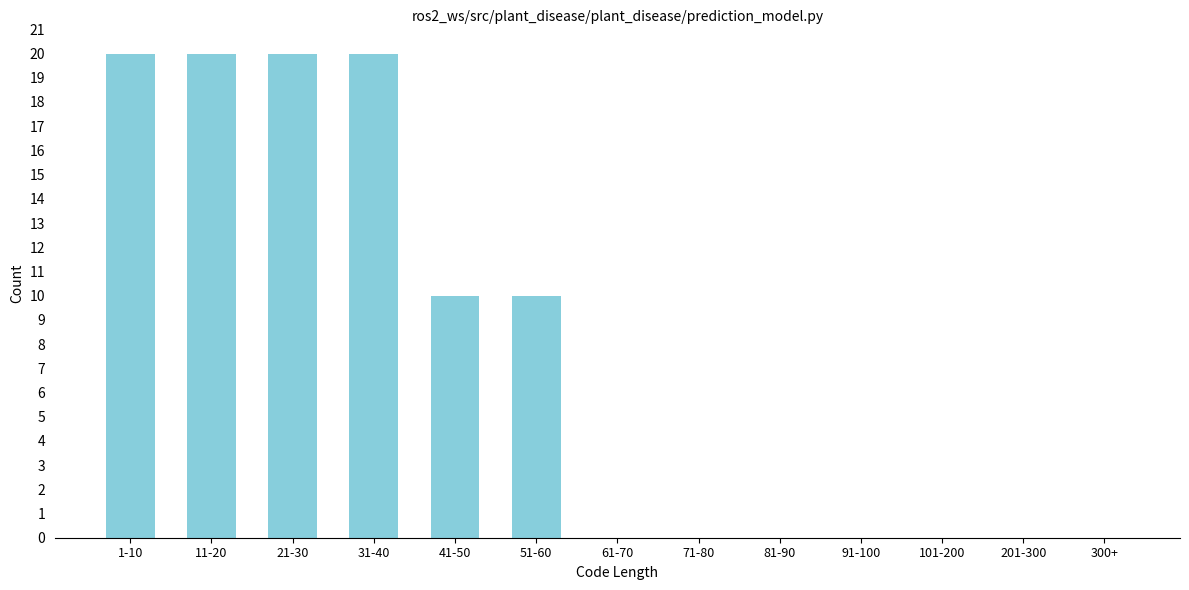

Reading left to right, extract all data points from this chart.

1-10=20	11-20=20	21-30=20	31-40=20	41-50=10	51-60=10	61-70=0	71-80=0	81-90=0	91-100=0	101-200=0	201-300=0	300+=0